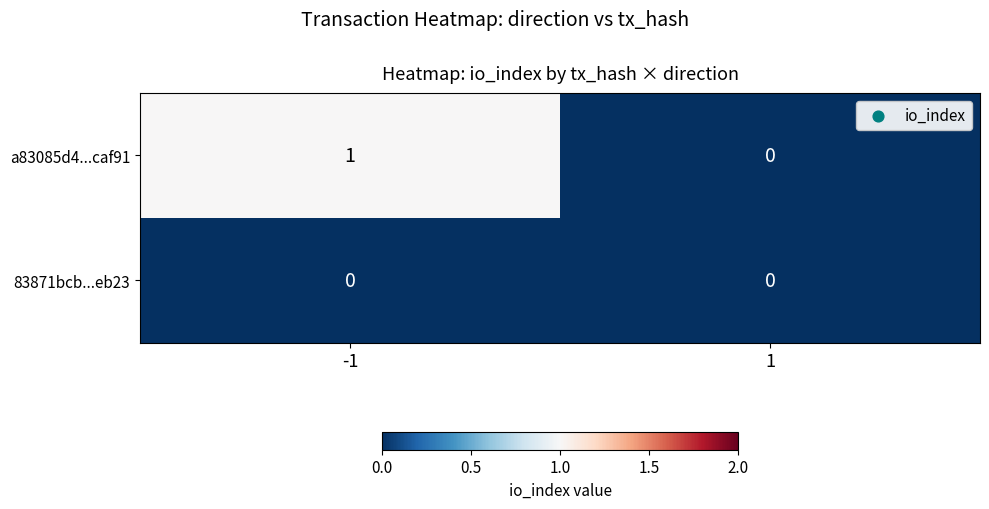

Is it true that 83871bcb...eb23 equals 0 at -1?

True